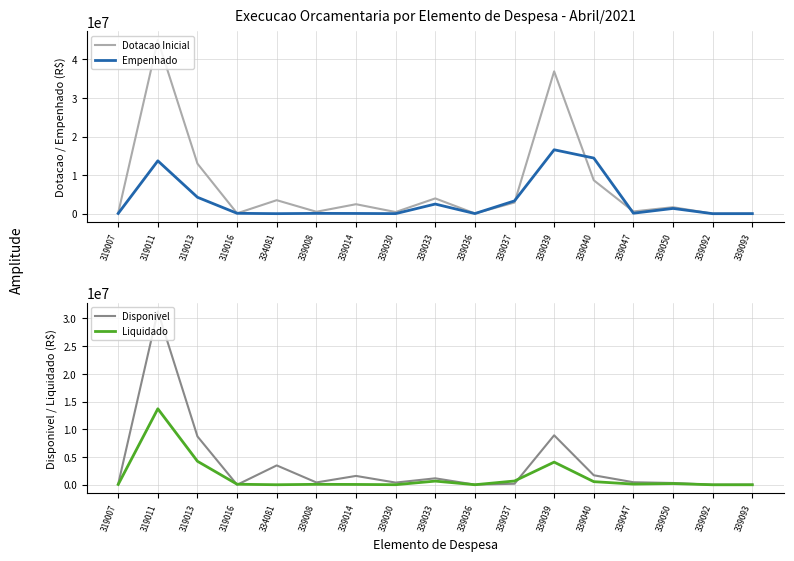

At how many categories does at least one series exceed 27201797?

2